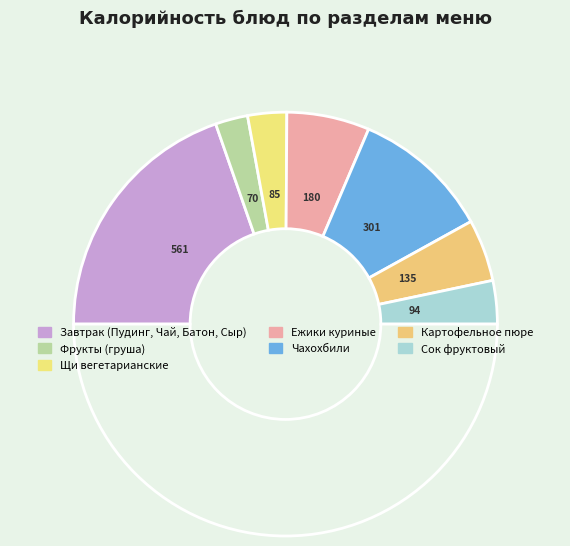

How many slices are in this pie chart?

8